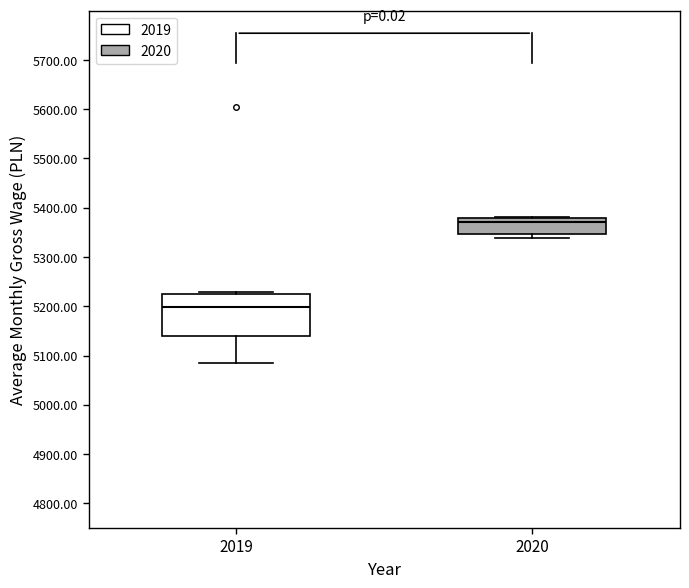

Comparing the boxes themselves (not the whiskers), which one is the tallest?

2019